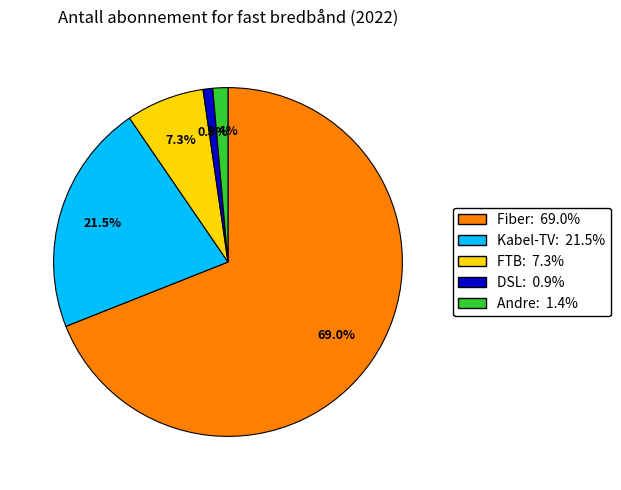

How much of the chart is everything except Andre?

98.6%